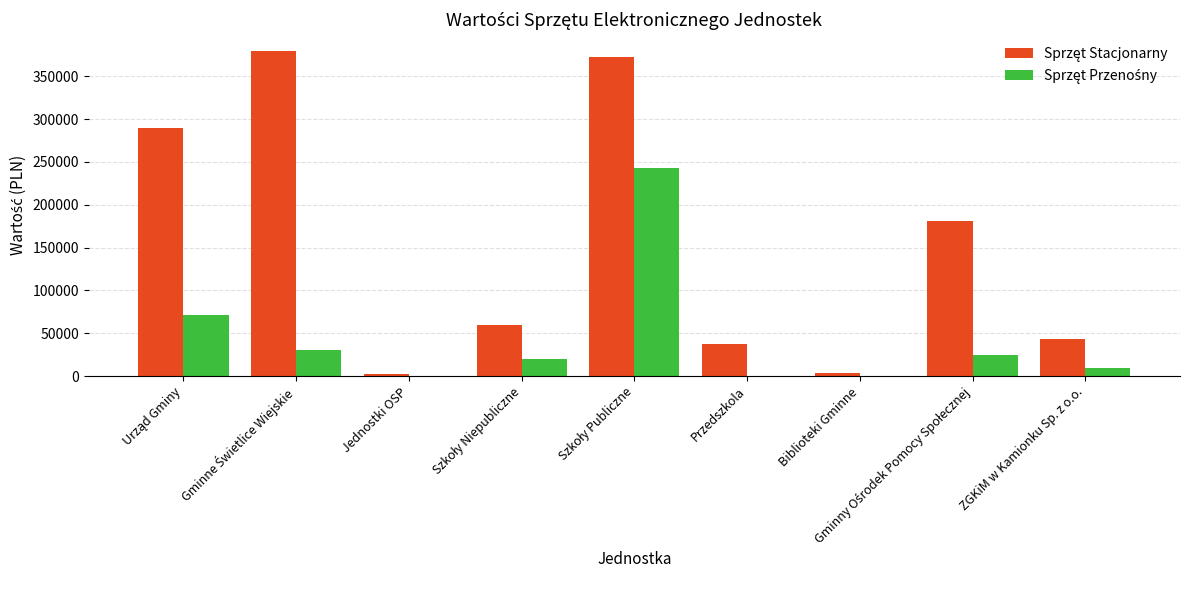

What is the maximum value shown in the chart?

380000